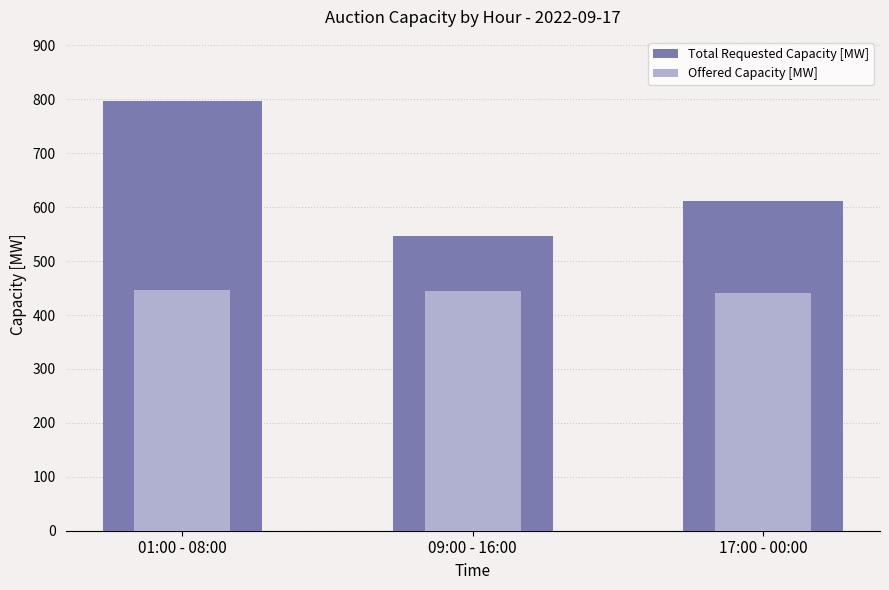

Where is Offered Capacity [MW] nearest to the value 443?

09:00 - 16:00